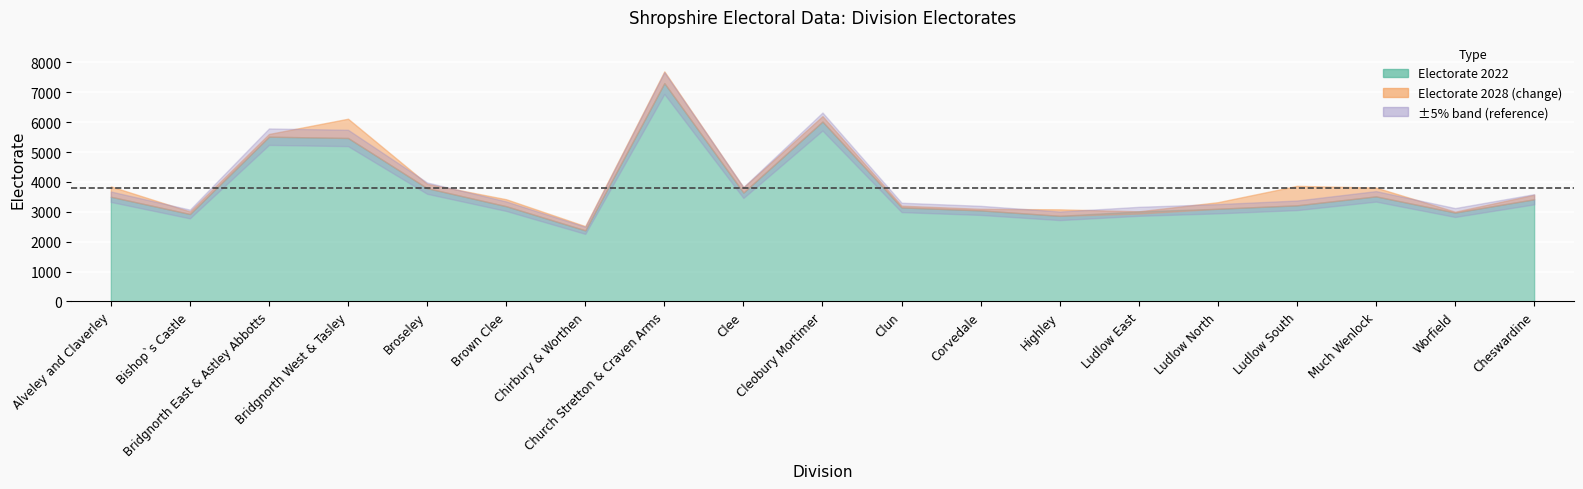

How many distinct data groups are displayed?

3